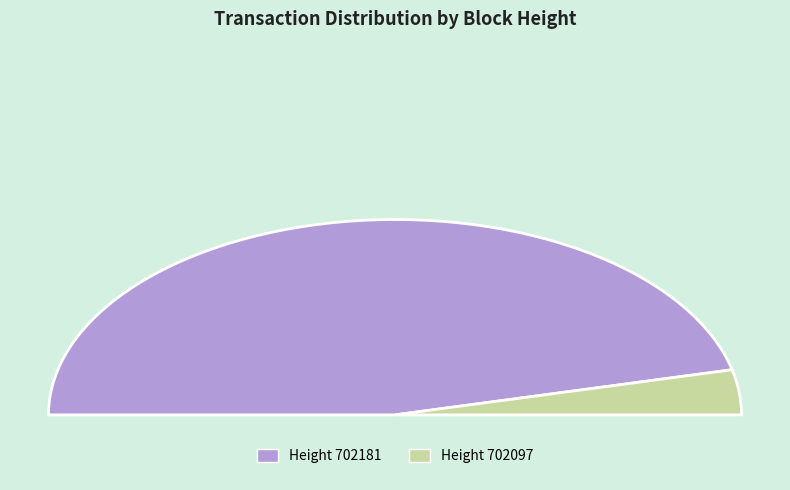

What percentage do 702181 and 702097 together represent?

100.0%